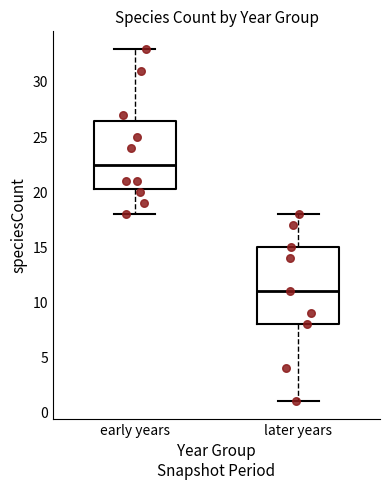

Which box has the lowest median line?

later years